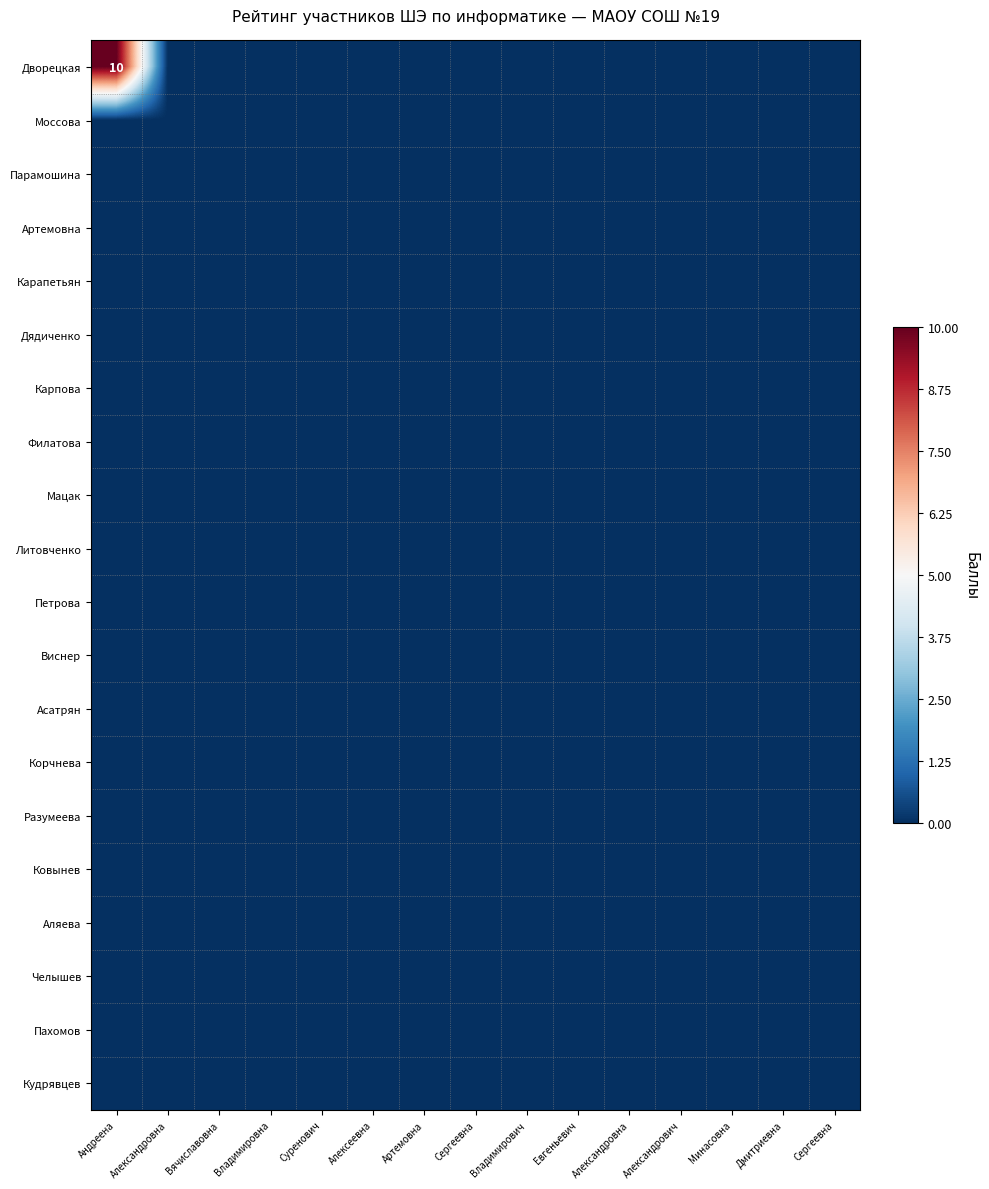

Is it true that Асатрян equals 0 at Дмитриевна?

True